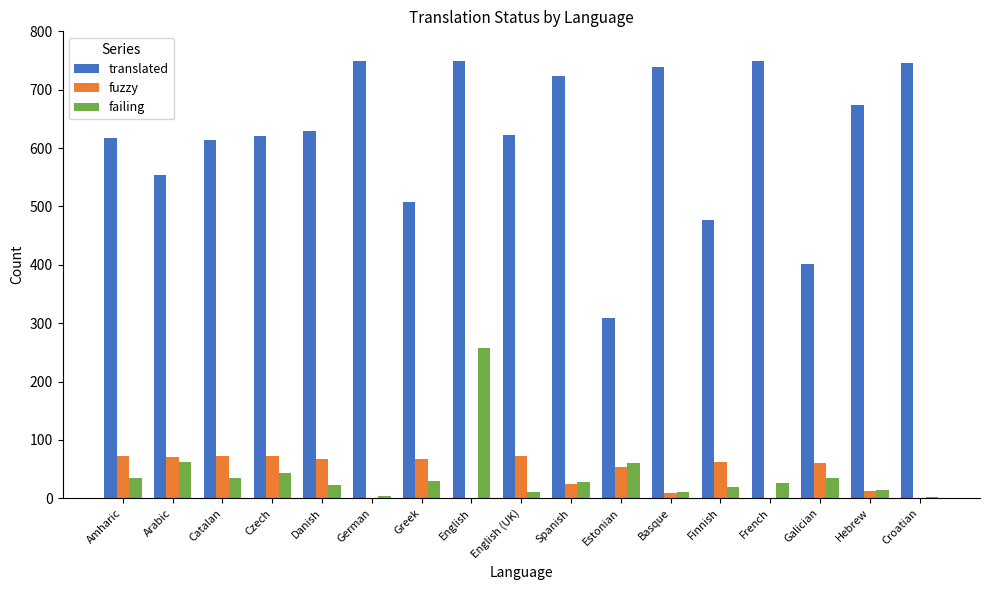

What are all the series names shown in the legend?

translated, fuzzy, failing